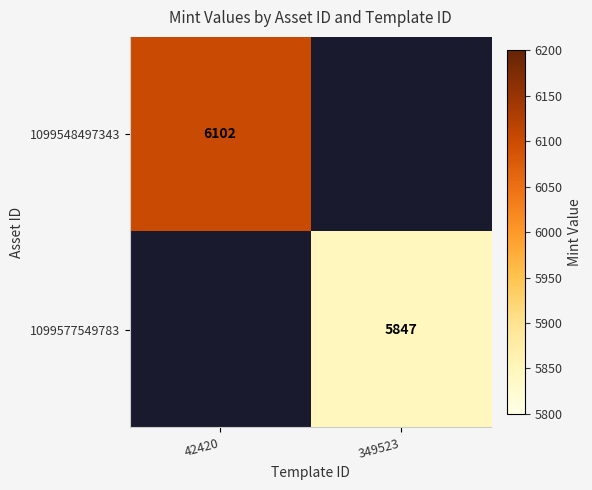

The 1099577549783 series shows 5847 at 349523. True or false?

True